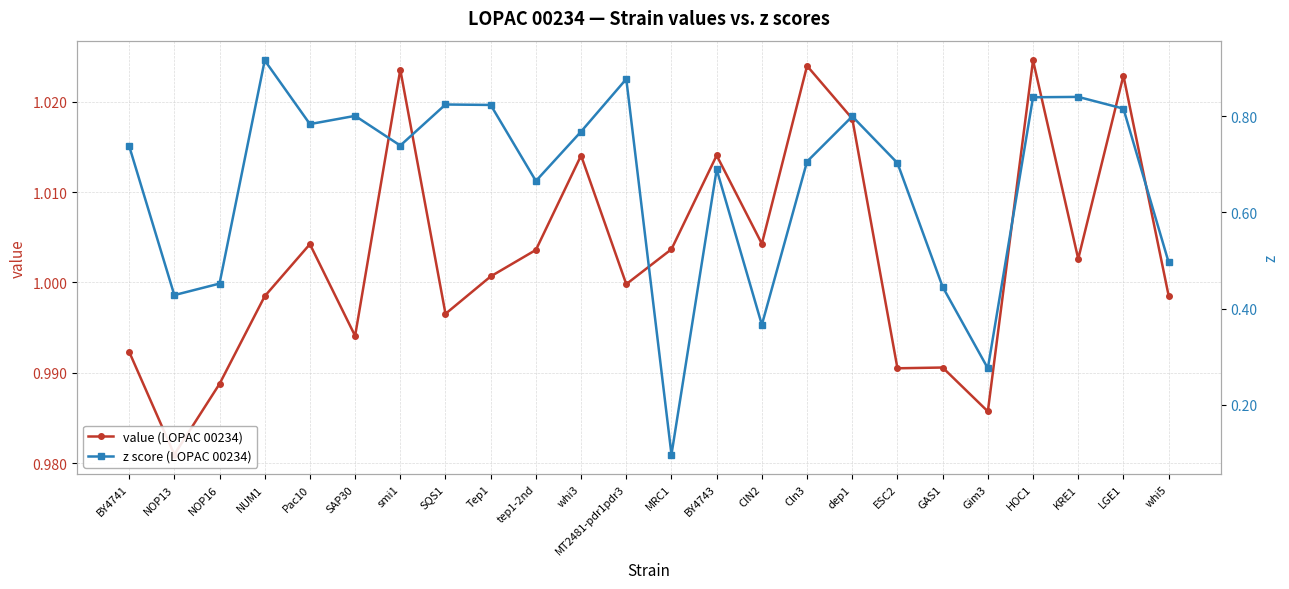

At which category is the sum across all series the highest?

NUM1